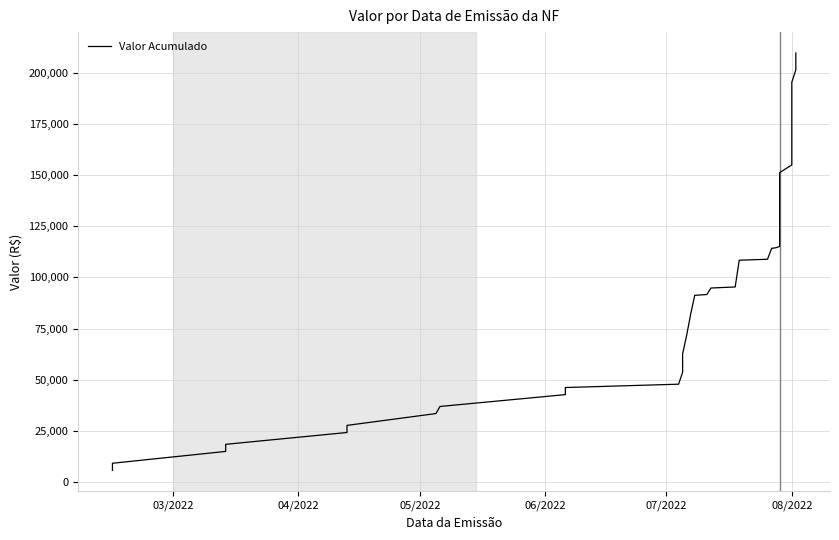

True or false: there are more than 2 points higher than both neighbors.

False